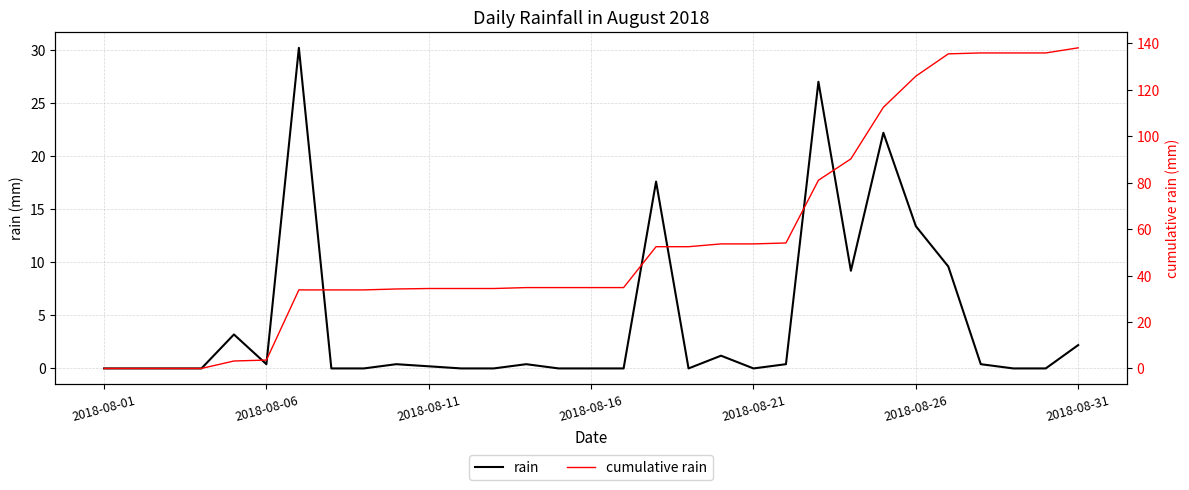

True or false: rain and cumulative rain cross at least once.

False